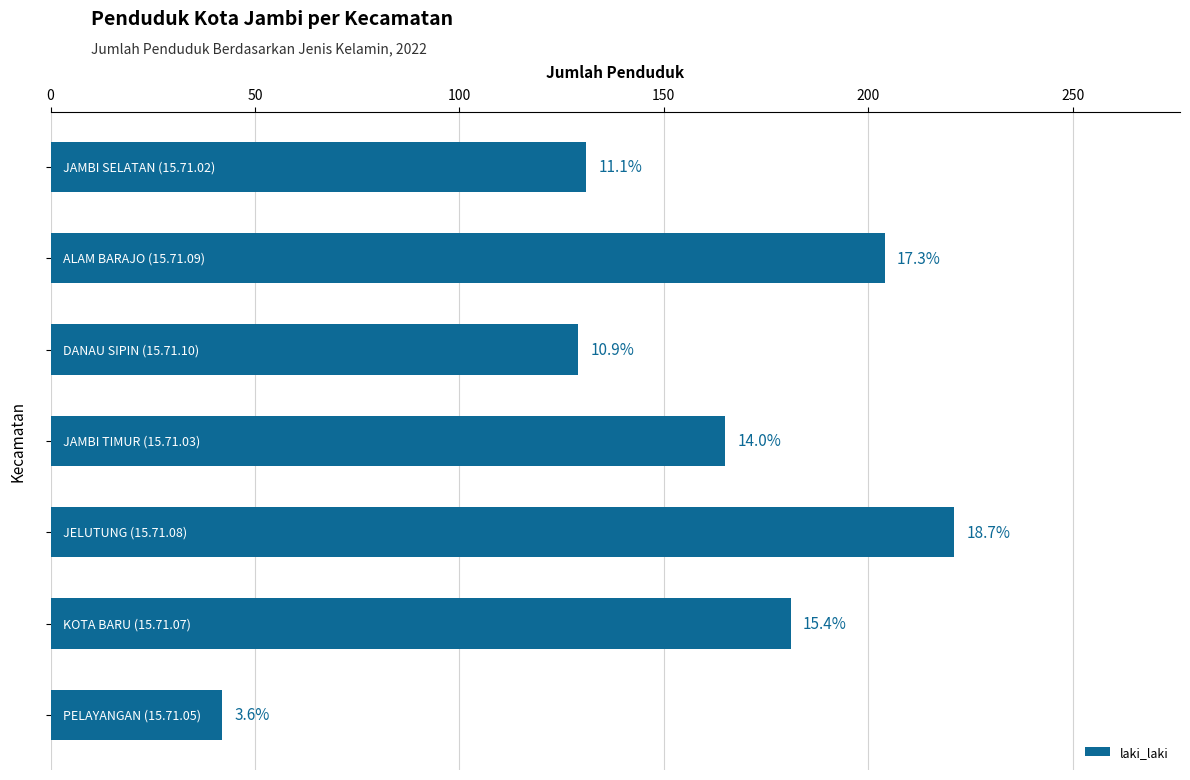

What is the smallest value displayed?

42